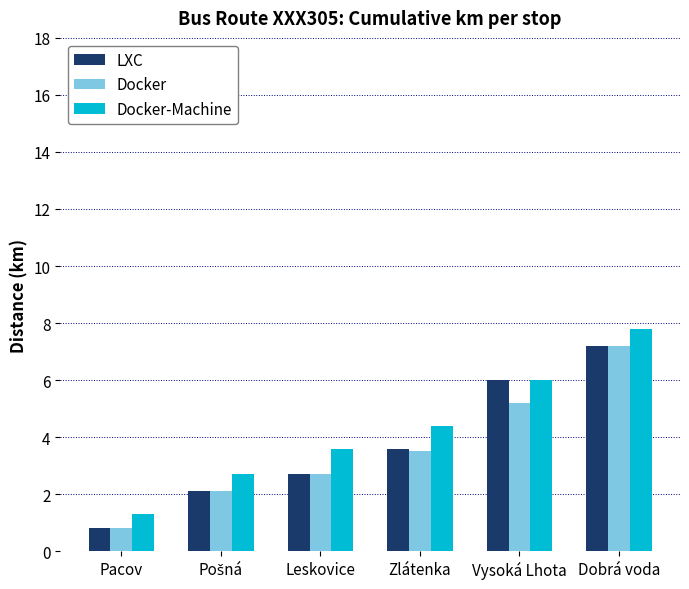

What is the sum of all Docker values?

21.5